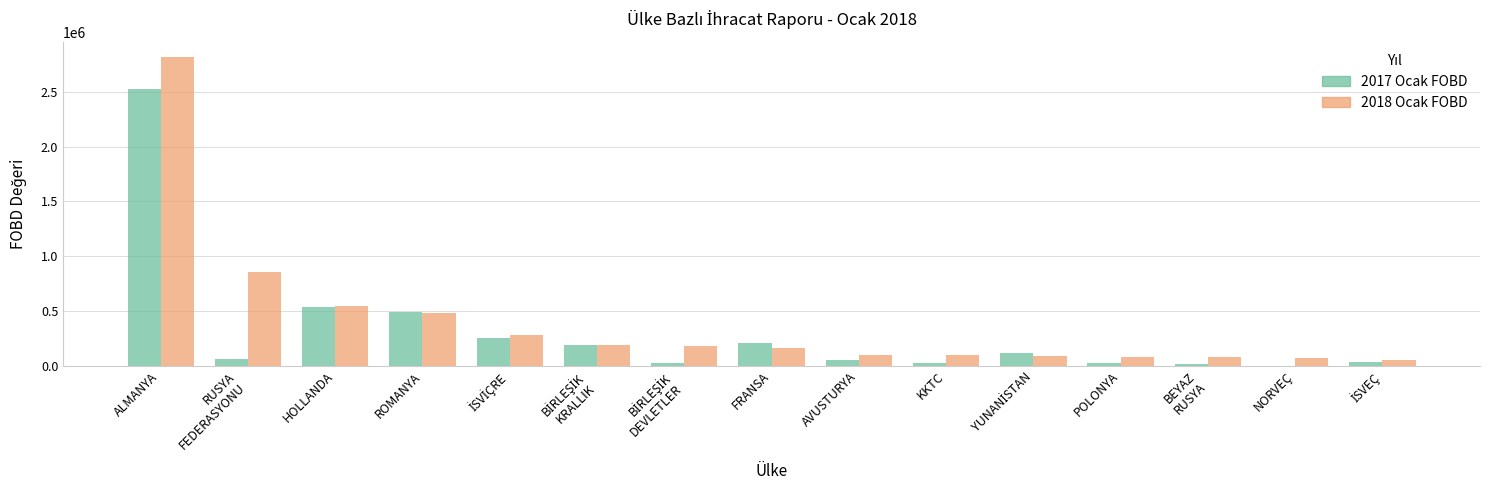

True or false: 2017 Ocak FOBD has a value of 15139.5 at BEYAZ
RUSYA.

True